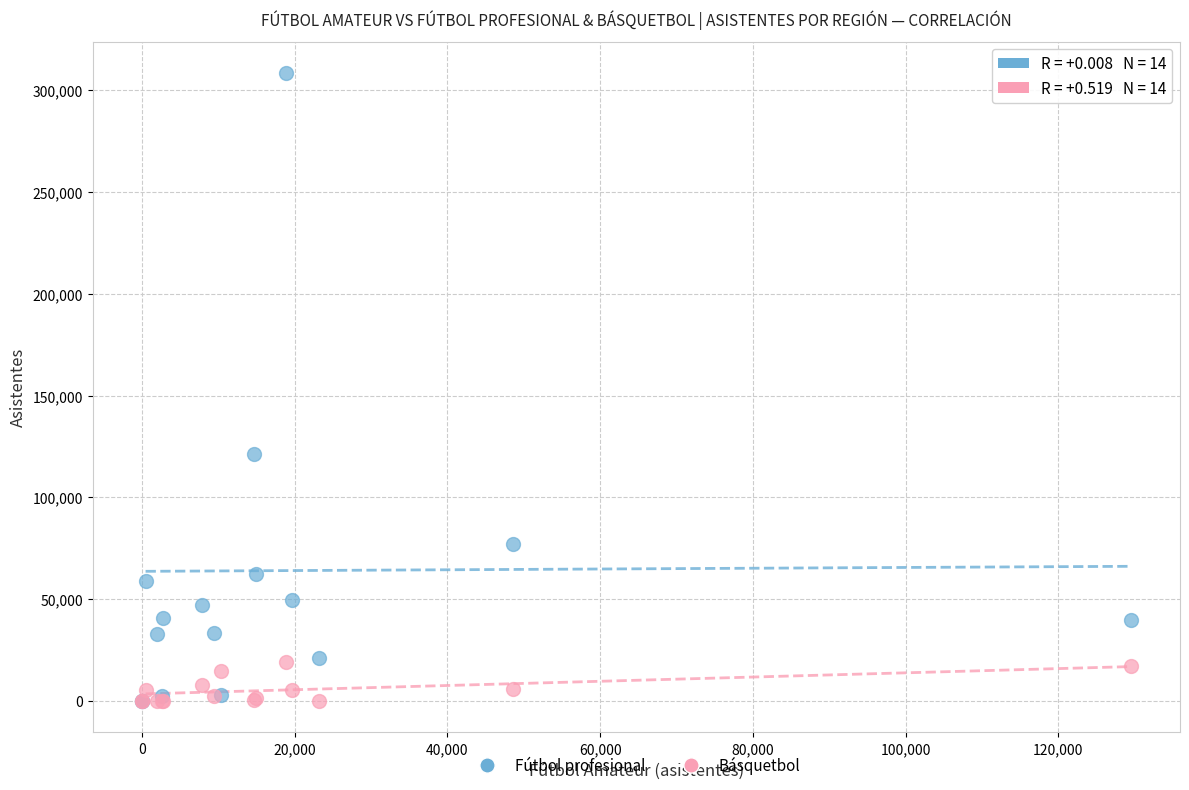

Which series has the largest Y range (max minus min)?

Fútbol profesional